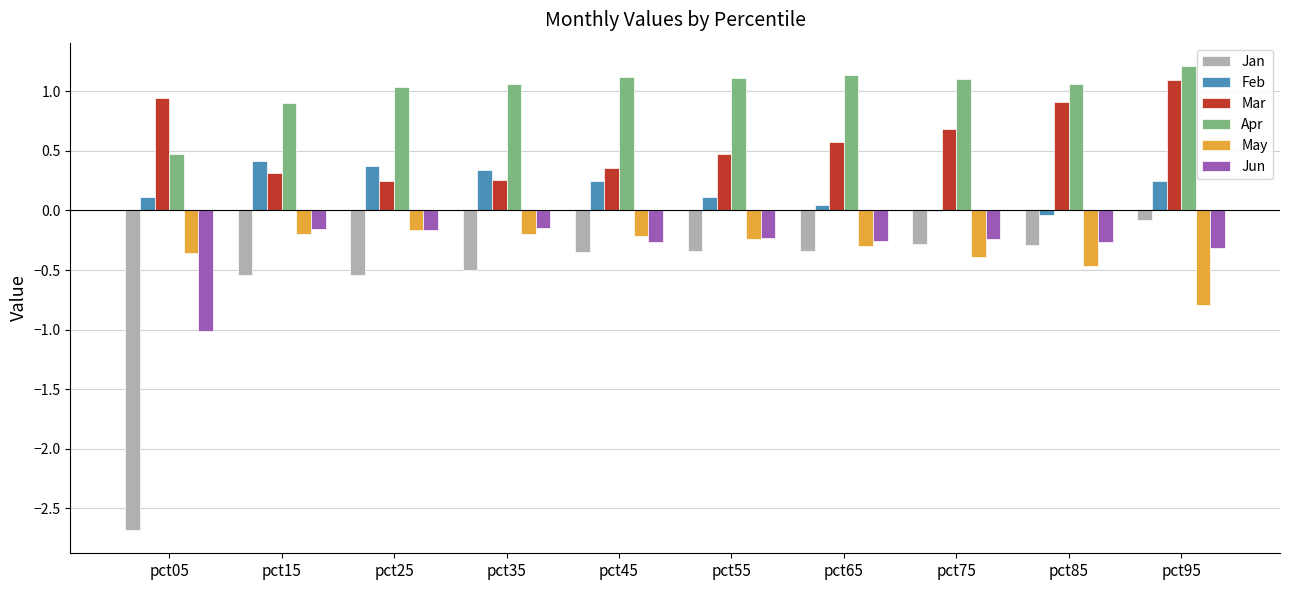

Is the value of Mar at pct65 greater than the value of Jun at pct15?

Yes